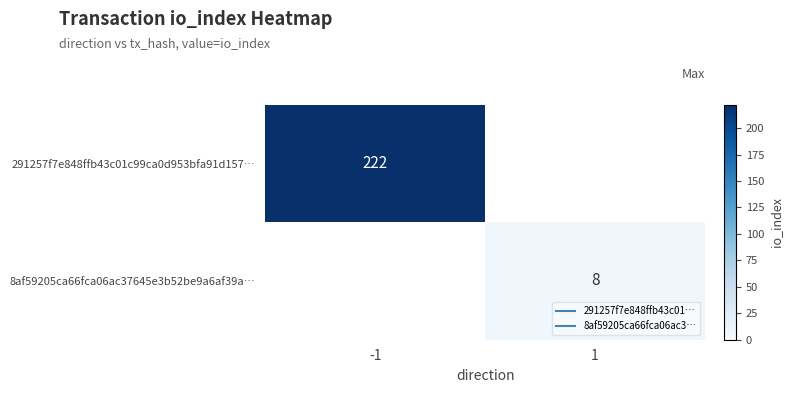

Is it true that 8af59205ca66fca06ac37645e3b52be9a6af39a… equals 4.2 at 1?

False